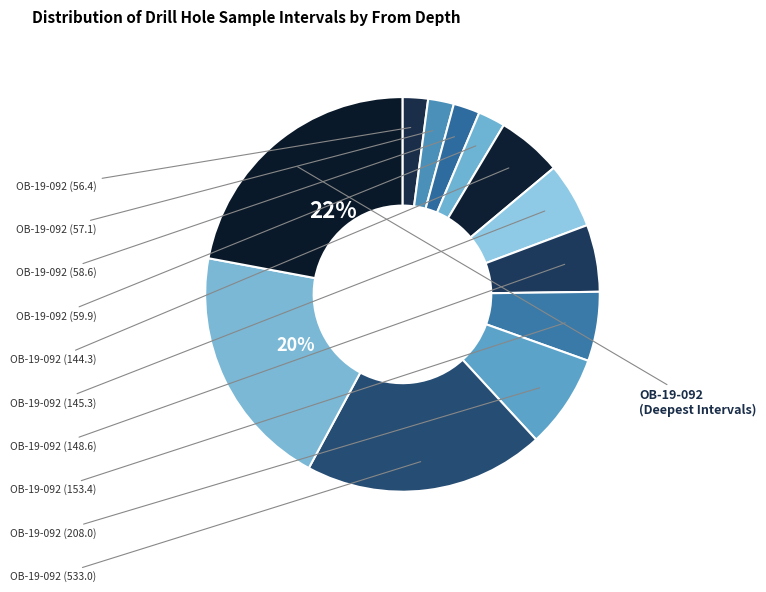

How many segments does this pie chart have?

12